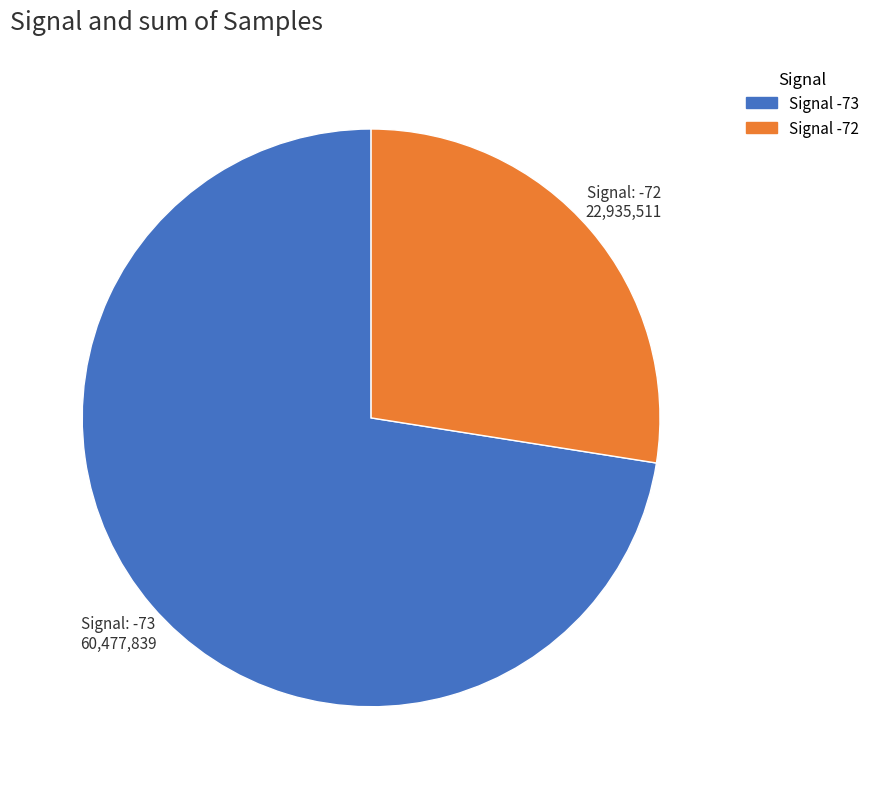

Is there a majority slice in this chart?

Yes